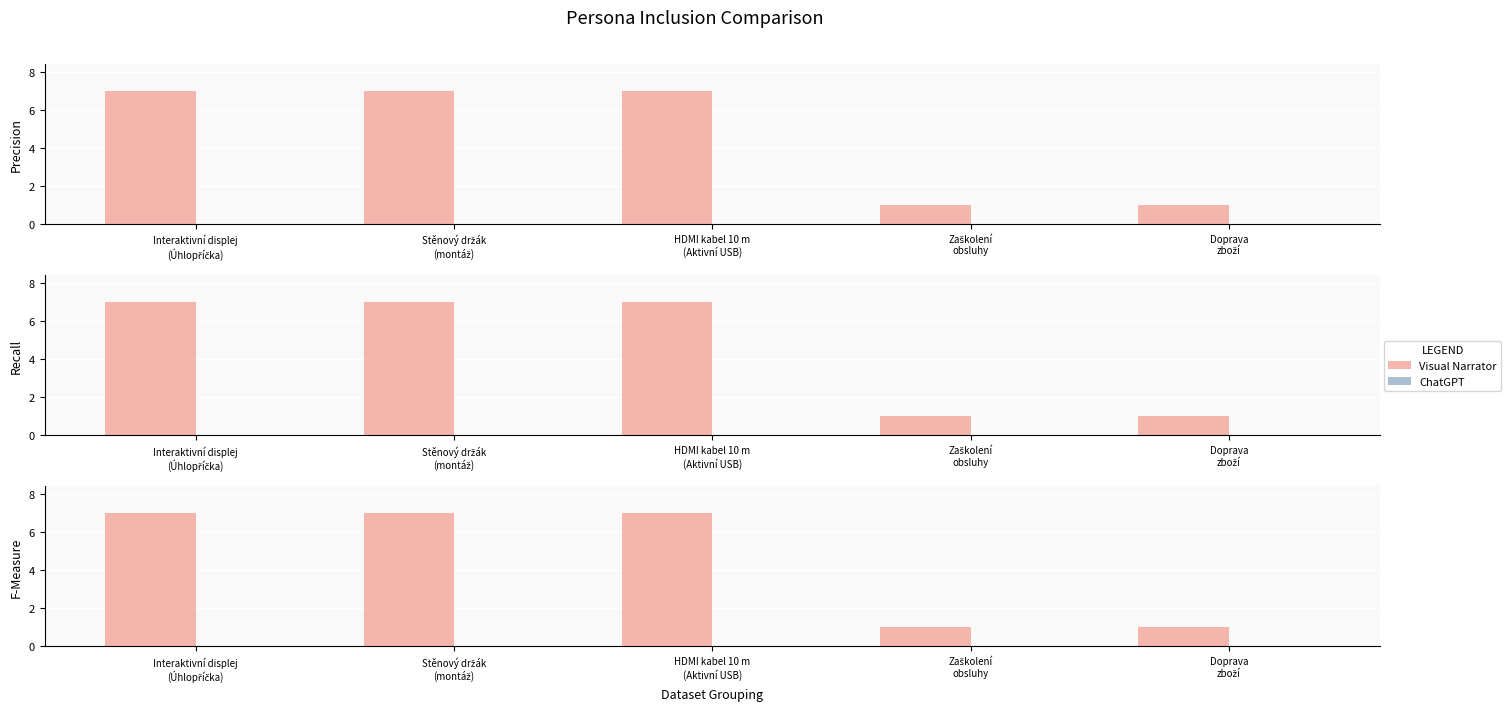

At which label is Visual Narrator closest to 4?

Interaktivní displej
(Úhlopříčka)